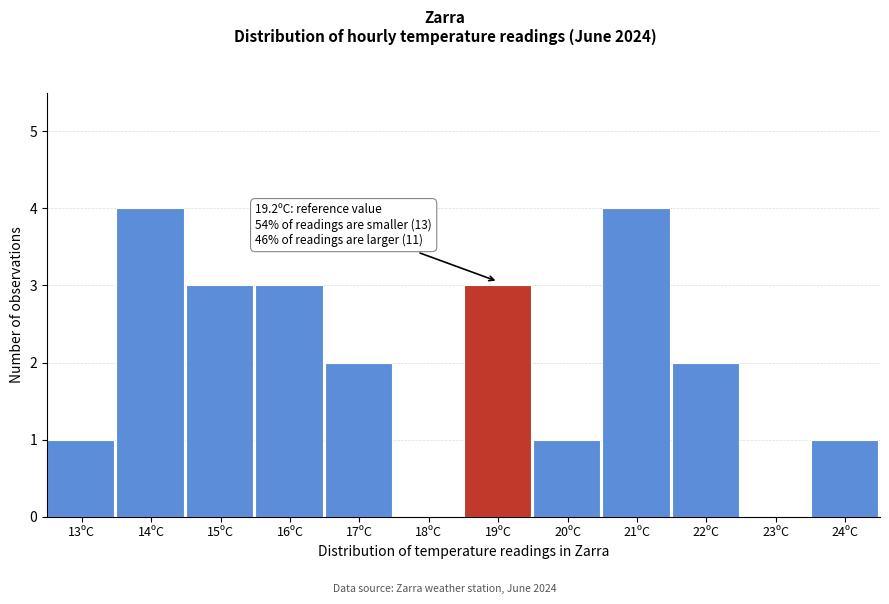

Reading left to right, what are all the values shown in this chart?

13ºC=1	14ºC=4	15ºC=3	16ºC=3	17ºC=2	18ºC=0	19ºC=3	20ºC=1	21ºC=4	22ºC=2	23ºC=0	24ºC=1